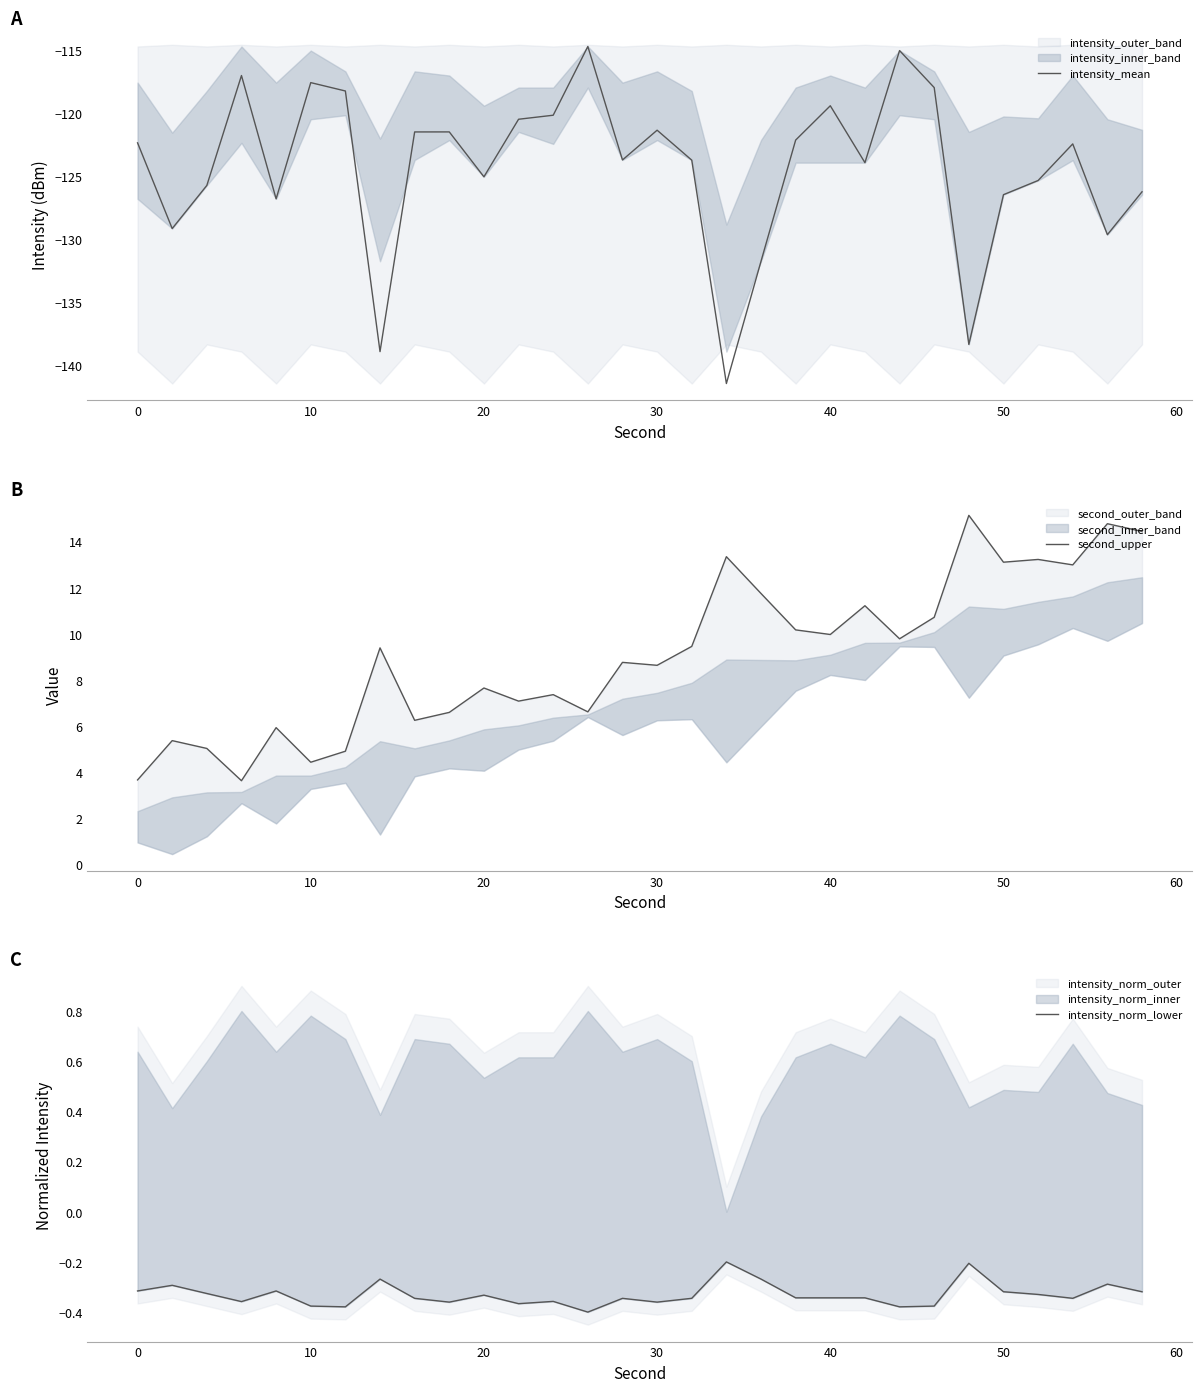

The intensity_mean series shows -121.3 at 30. True or false?

True